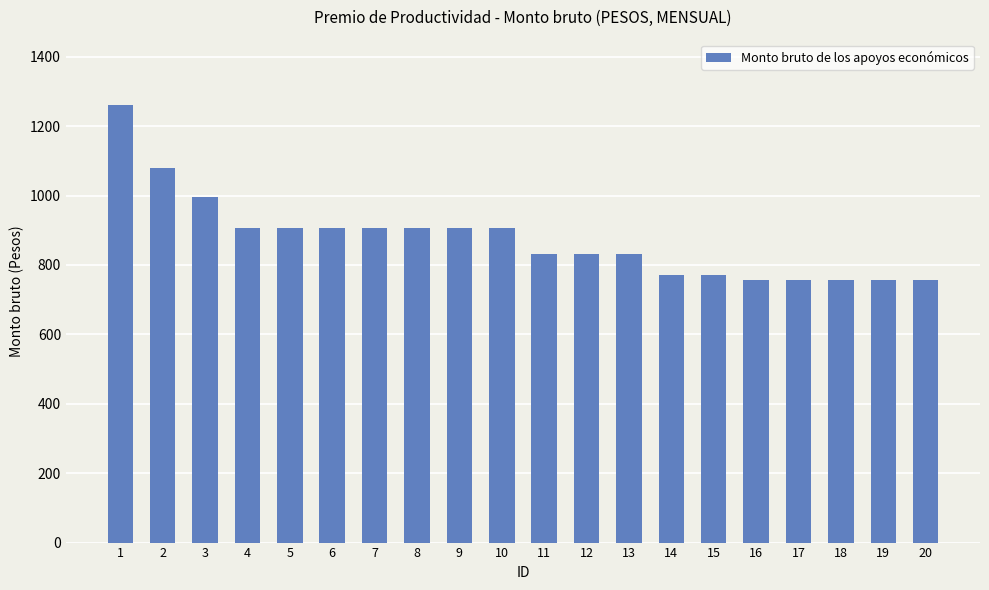

Is it true that the value at 4 is 906.2?

True